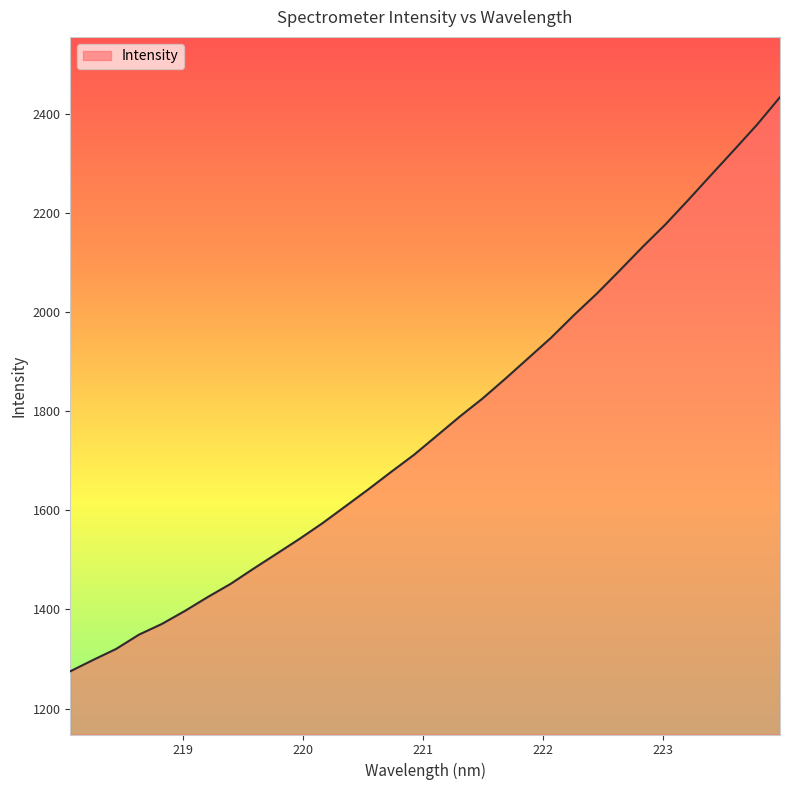

What is the maximum value shown in the chart?

2433.2